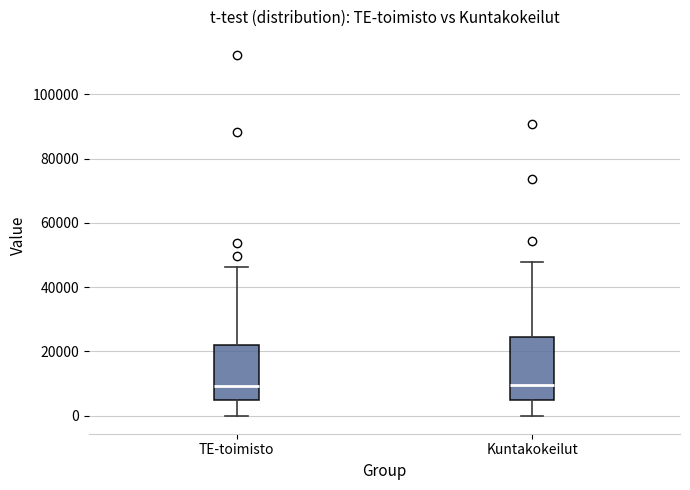

Reading left to right, read every box against the y-axis: the position of its median line, the range the box covers, and the ends of its whiskers. The values are not printed on the chart, so give them approximately, as read against the axis.

TE-toimisto: median 10000, box 4000 to 22000, whiskers 0 to 46000
Kuntakokeilut: median 10000, box 4000 to 24000, whiskers 0 to 48000